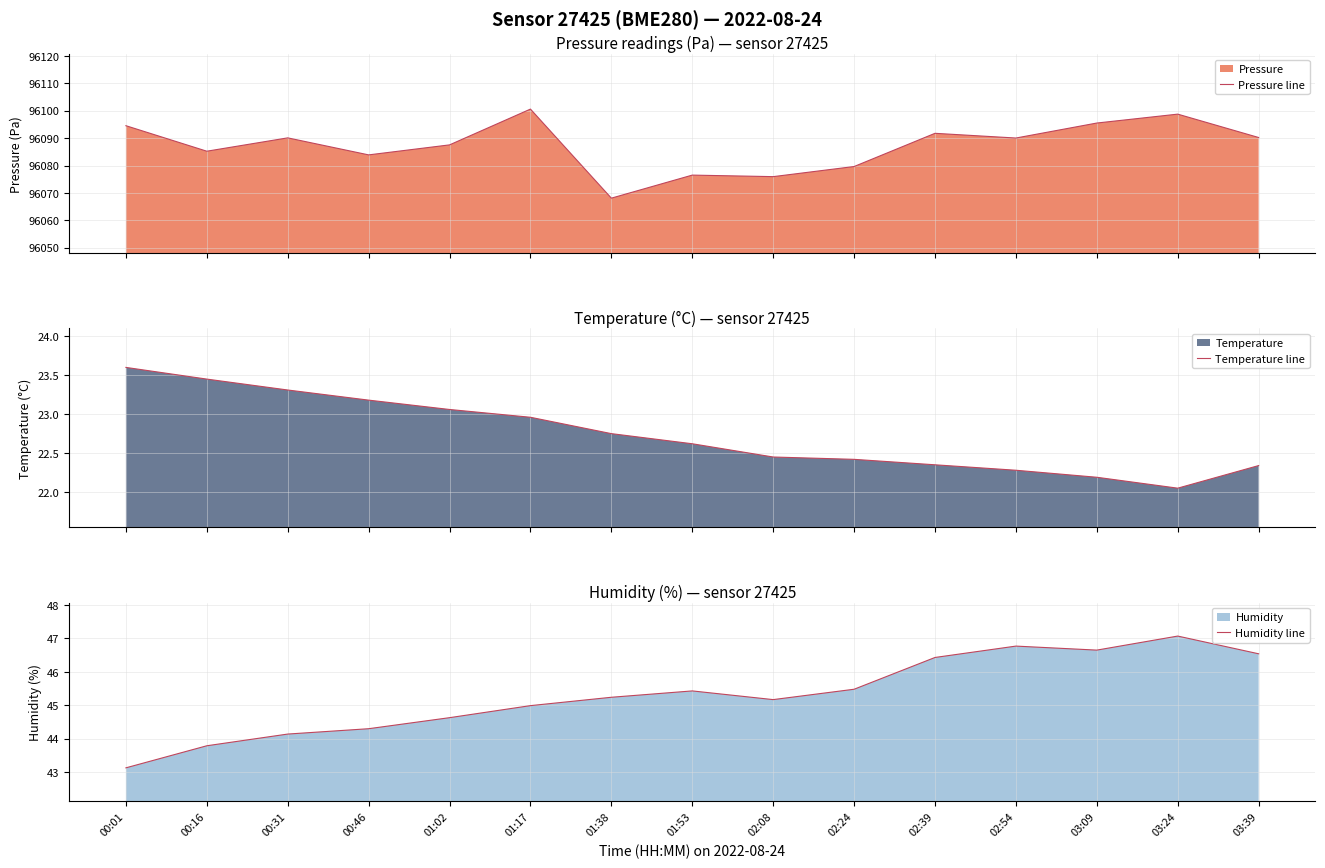

At how many categories does at least one series exceed 78930?

15